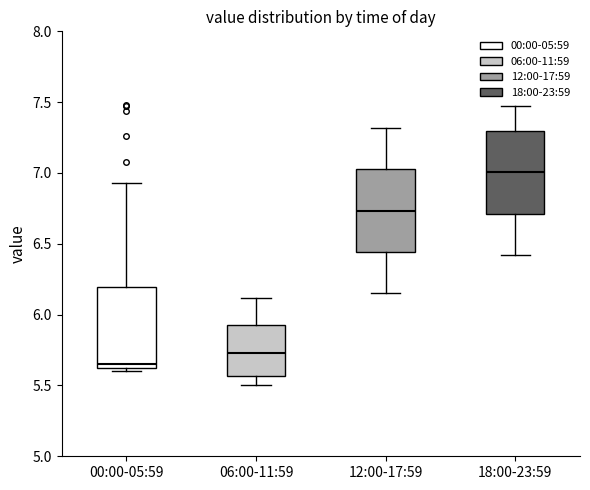

Which box's median line is the highest?

18:00-23:59